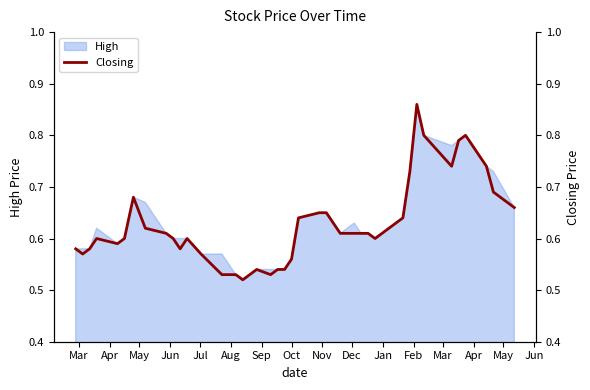

What is the label of the 35th point from the right?

Aug